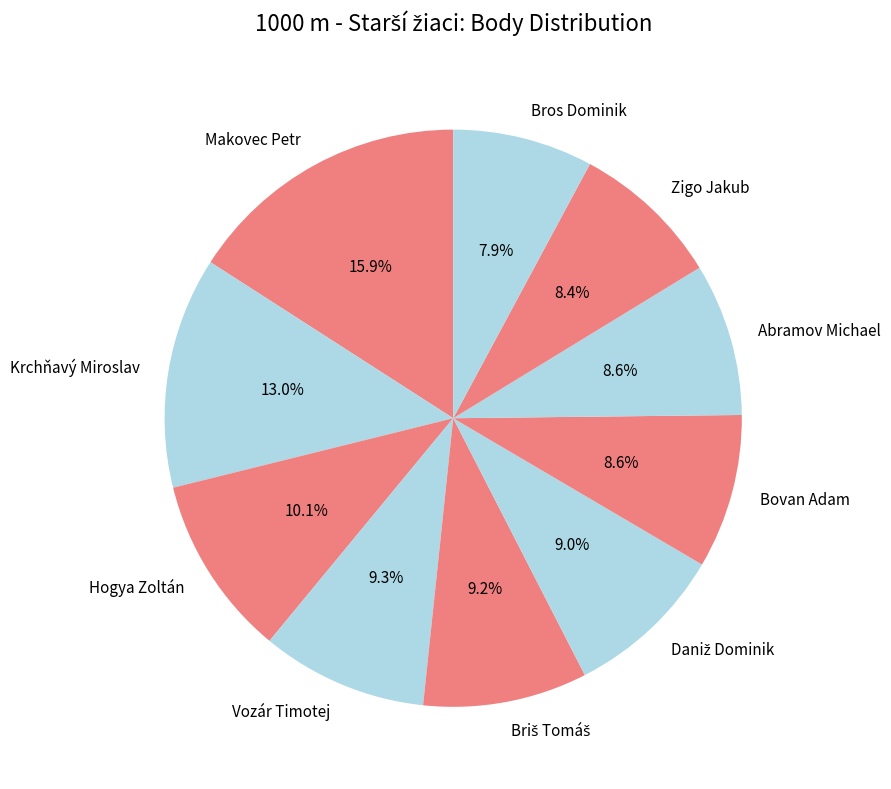

To the nearest percent, what is the average slice percentage?

10%